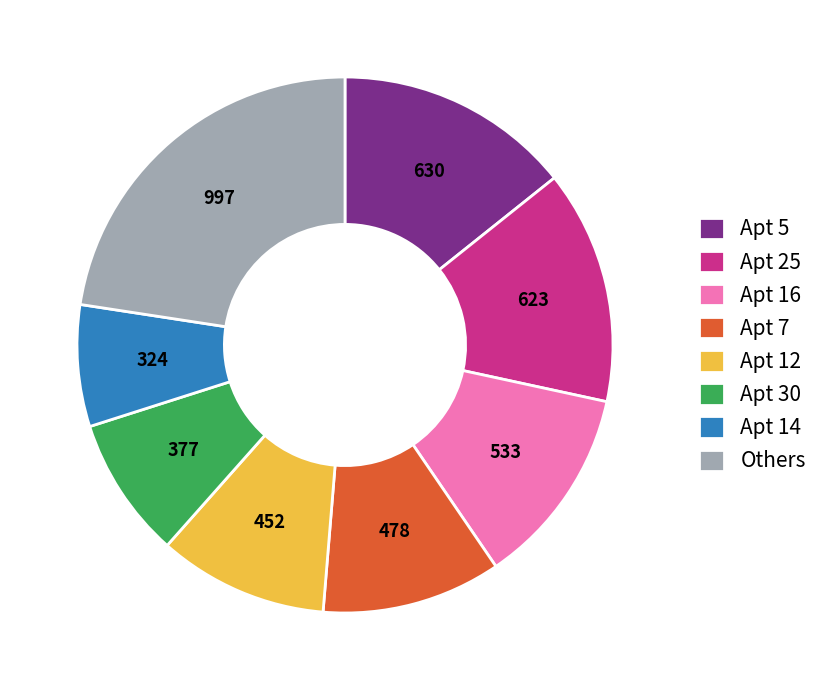

Is it true that Others is 10% of the pie?

False